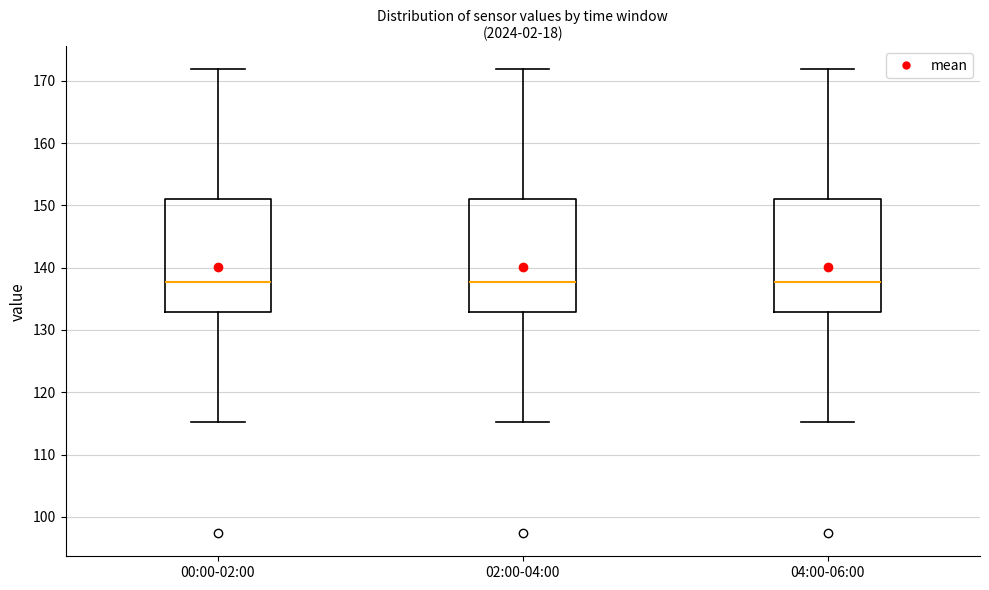

Reading left to right, read every box against the y-axis: the position of its median line, the range the box covers, and the ends of its whiskers. The values are not printed on the chart, so give them approximately, as read against the axis.

00:00-02:00: median 138, box 133 to 151, whiskers 115 to 172
02:00-04:00: median 138, box 133 to 151, whiskers 115 to 172
04:00-06:00: median 138, box 133 to 151, whiskers 115 to 172